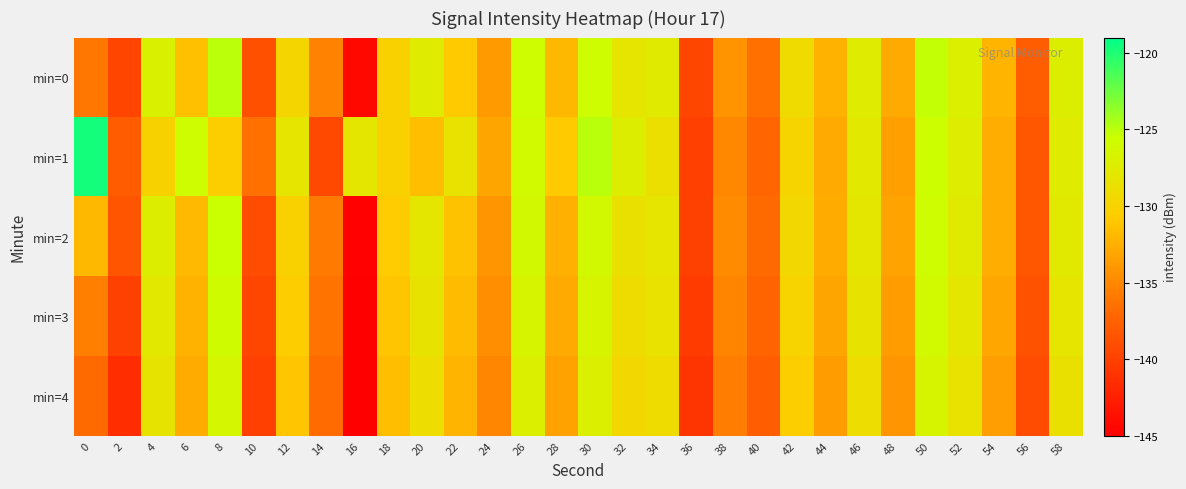

Which has a higher value, 6 or 58?

58